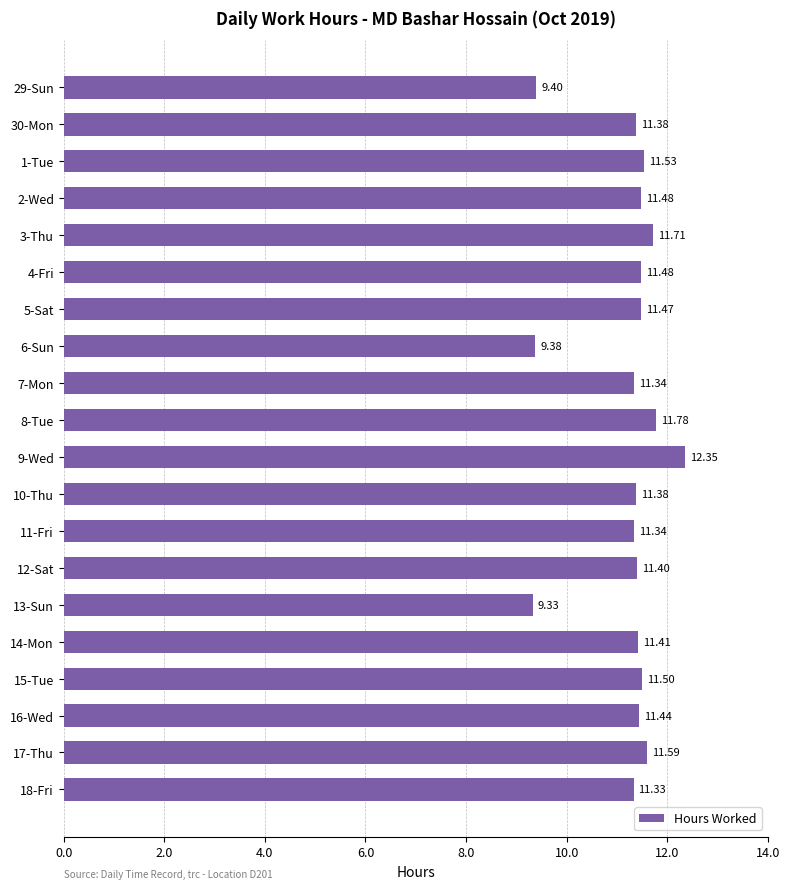

Which has a higher value, 4-Fri or 16-Wed?

4-Fri